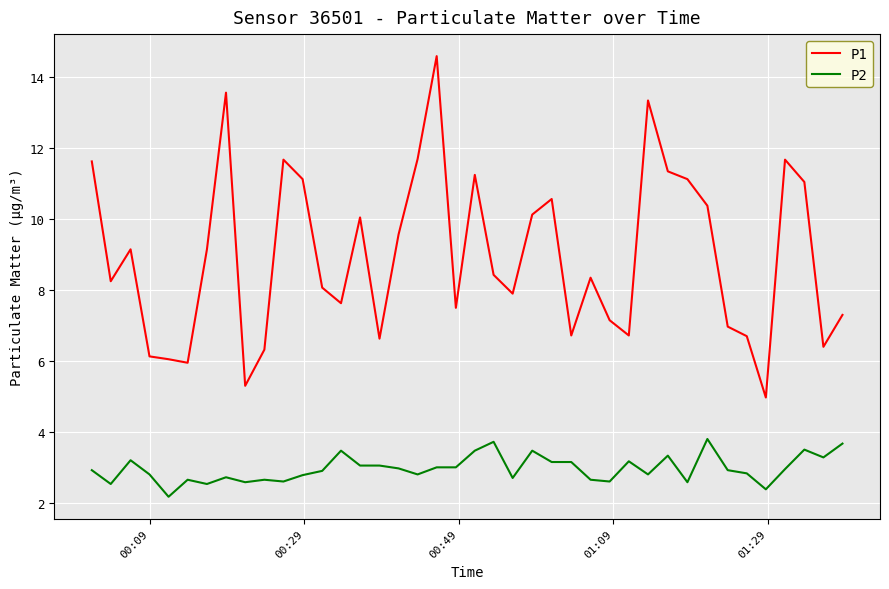

What are all the series names shown in the legend?

P1, P2